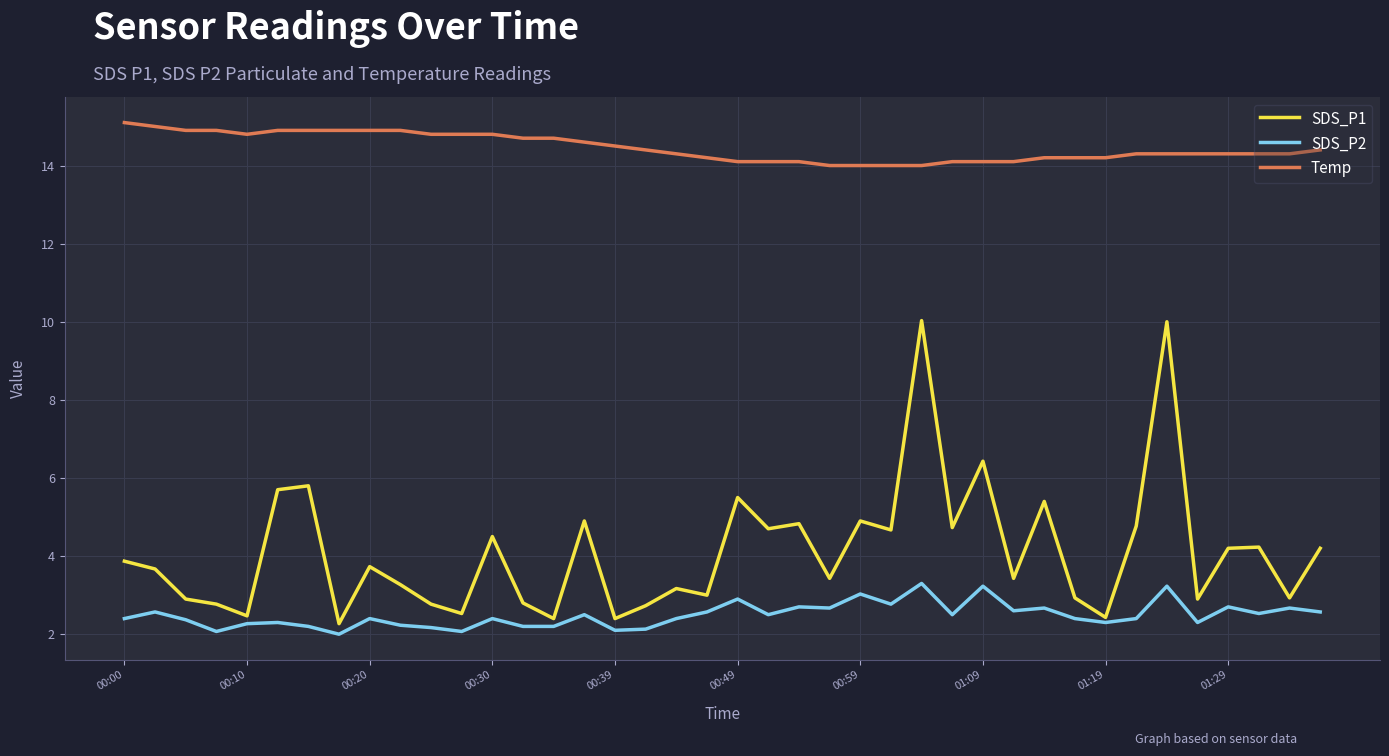

Which series has the largest range (max minus min)?

SDS_P1